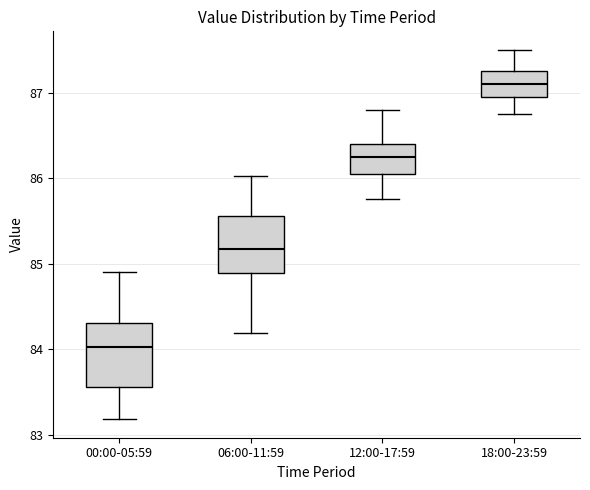

Where does the upper whisker of the box for 00:00-05:59 end on the y-axis? The values are not printed on the chart, so give them approximately, as read against the axis.

84.9